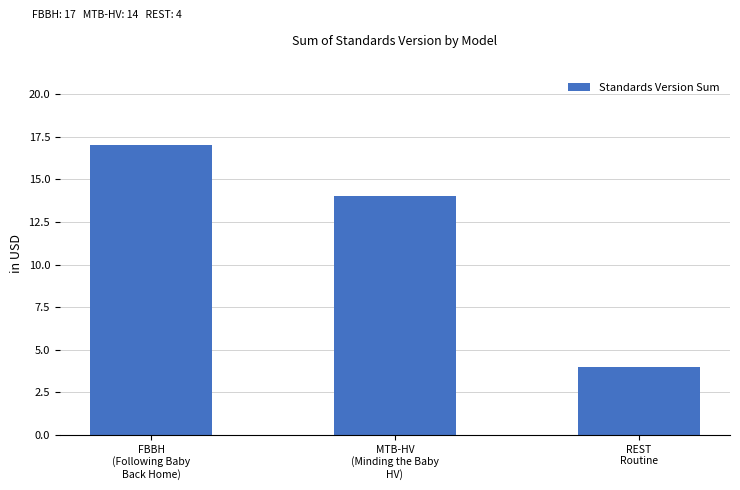

Reading right to left, what are all the values shown in this chart?

REST
Routine=4	MTB-HV
(Minding the Baby
HV)=14	FBBH
(Following Baby
Back Home)=17